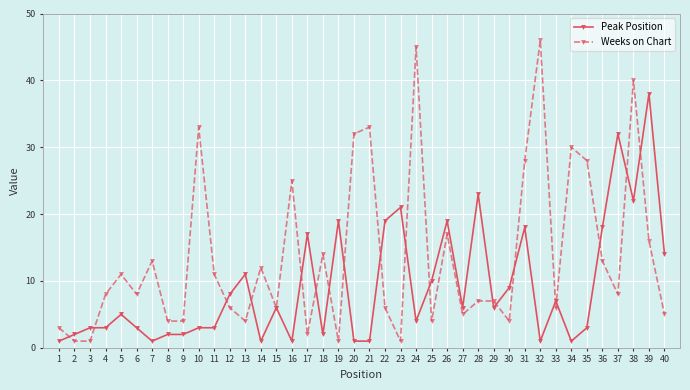

How many series are shown in this chart?

2